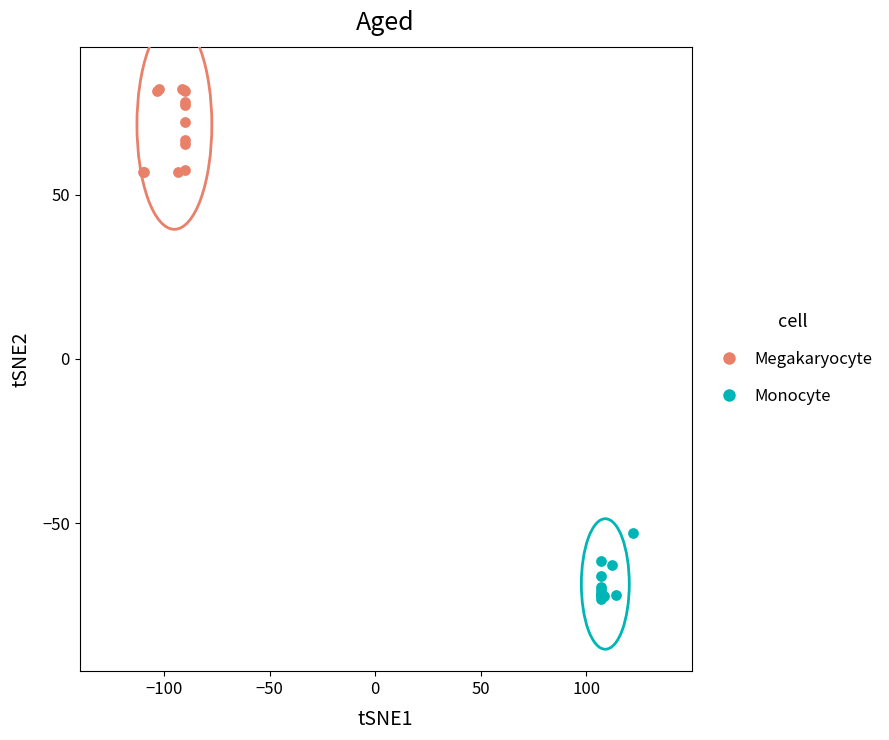

Which series has the widest spread of Y values?

Megakaryocyte